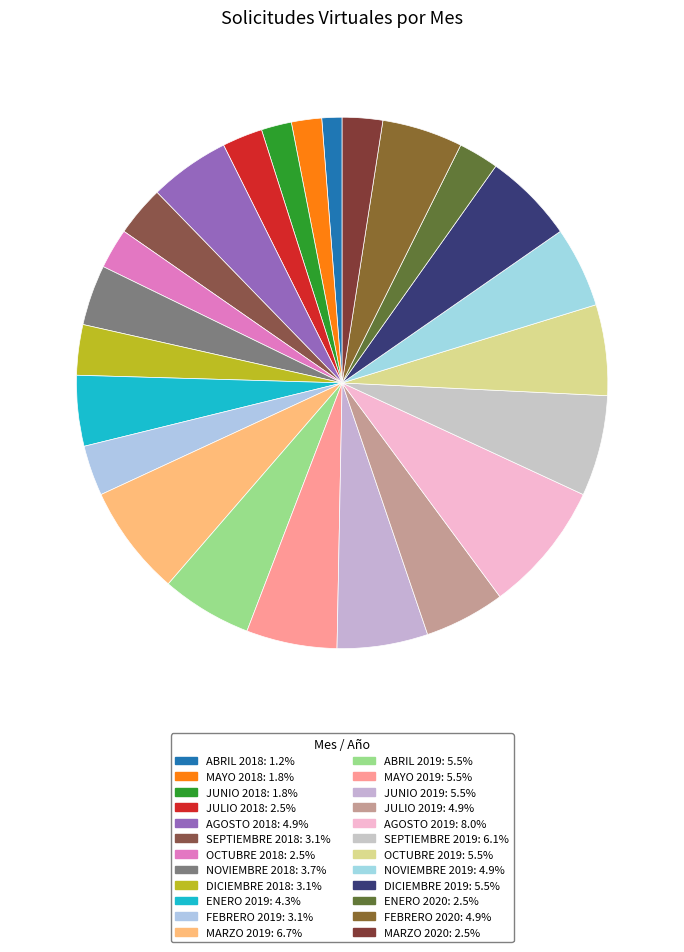

Do DICIEMBRE 2018 and JUNIO 2018 together represent more than half of the pie?

No